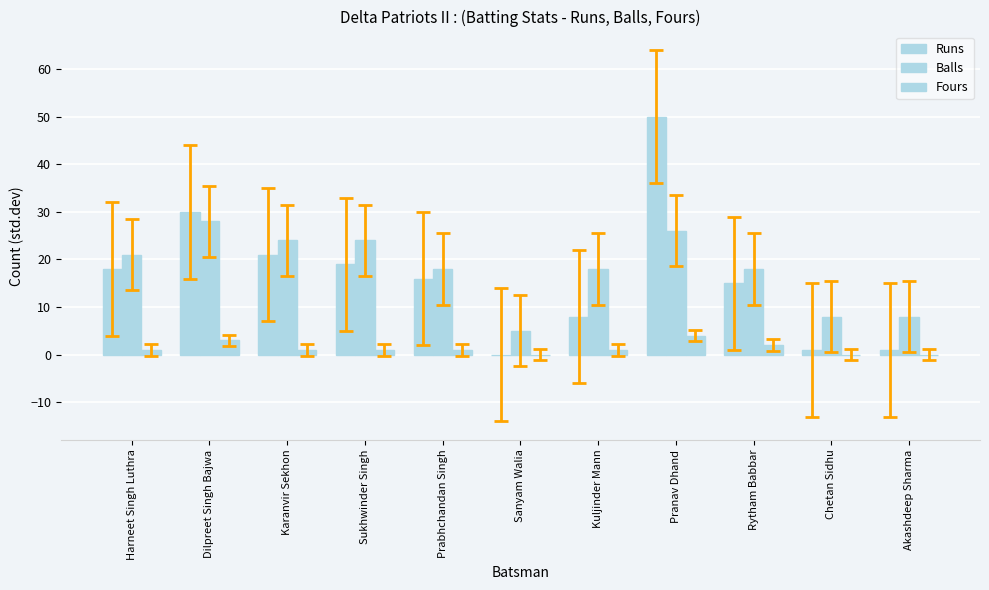

How many data points does each series have?

11